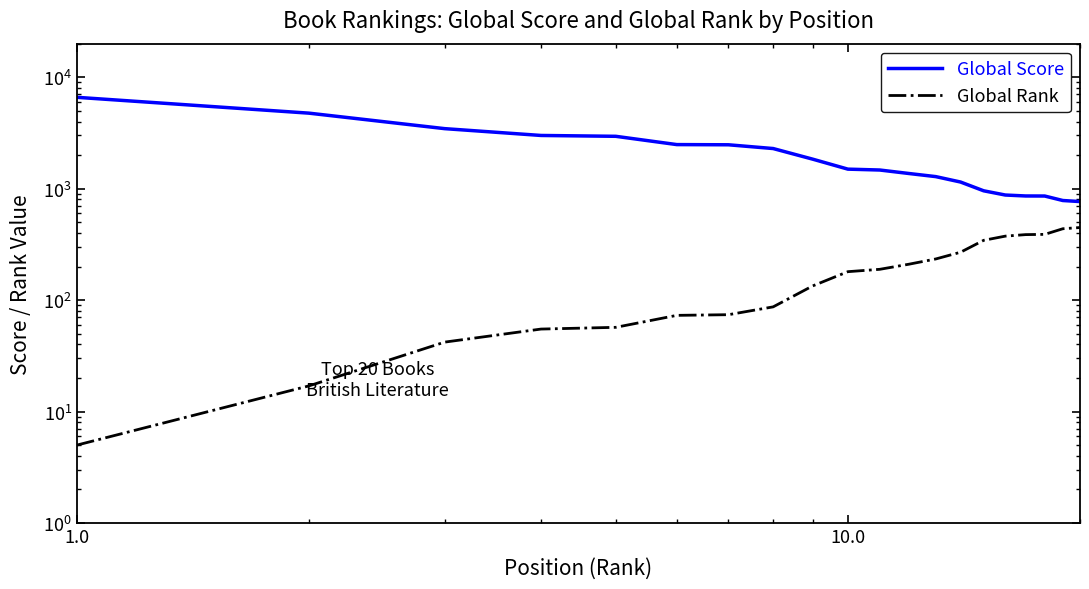

What is the difference between the maximum and second lowest values in the Global Score series?

5820